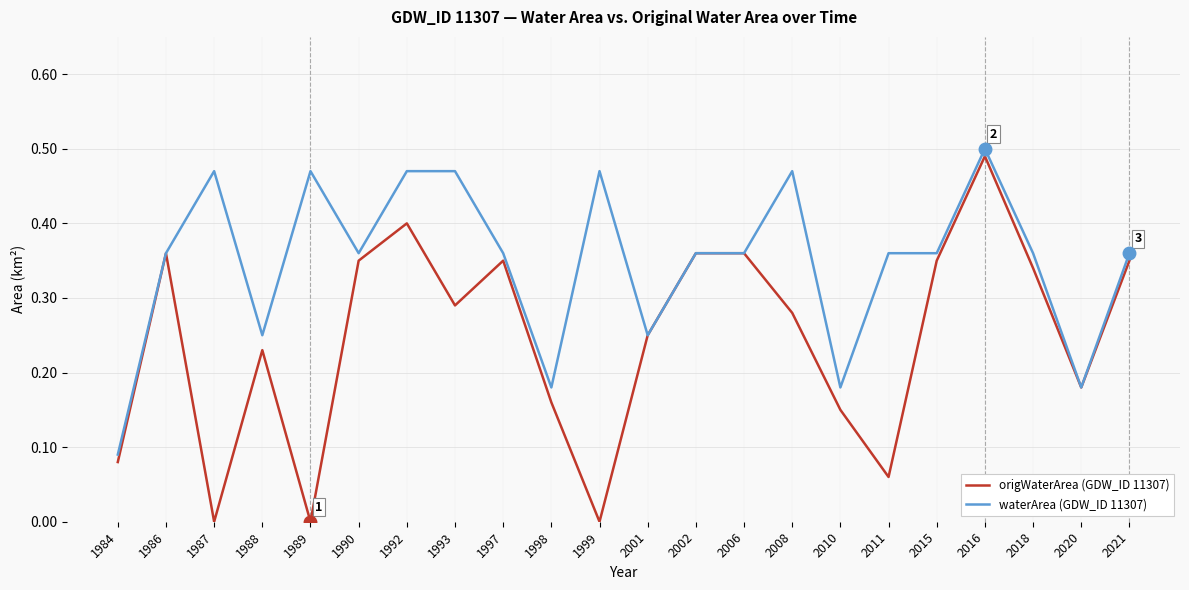

At 1999, list the series in order from smallest to largest.

origWaterArea (GDW_ID 11307), waterArea (GDW_ID 11307)